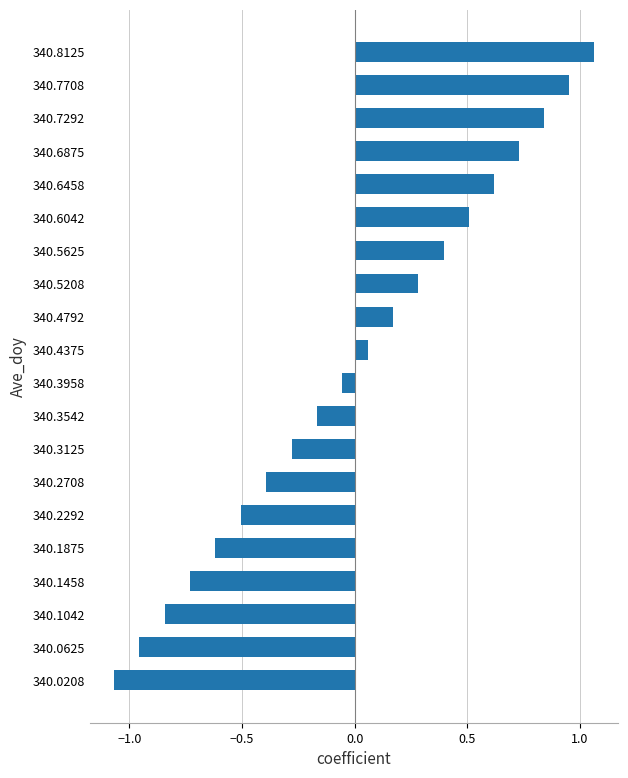

Which label corresponds to the smallest value in the chart?

340.0208